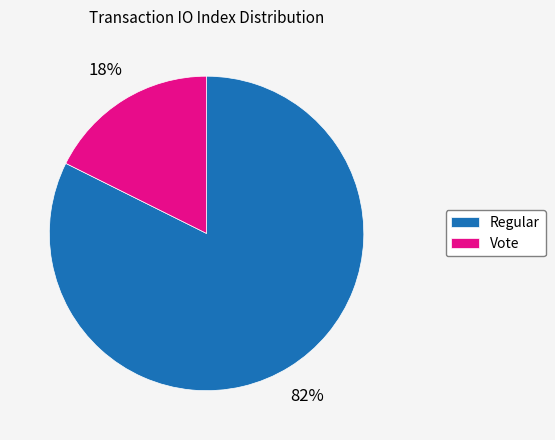

To the nearest percent, what percentage of the pie is Regular?

82%